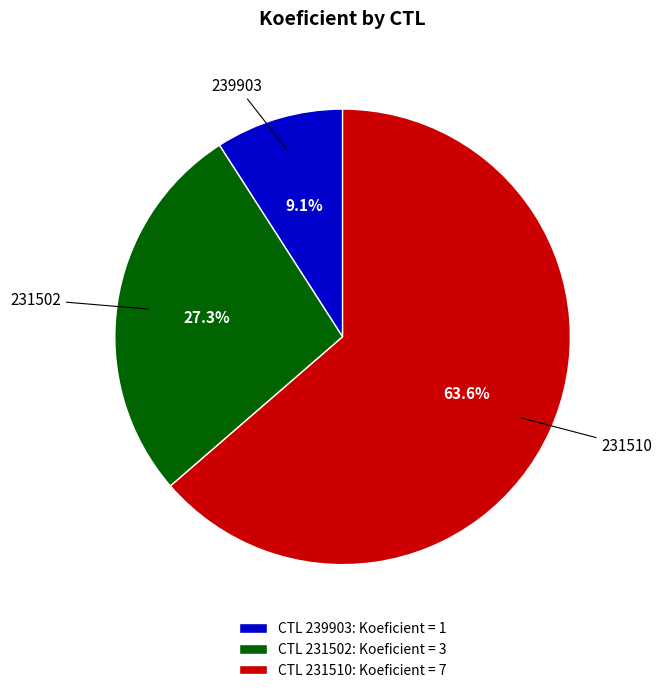

Which category has the smallest portion of the pie?

239903